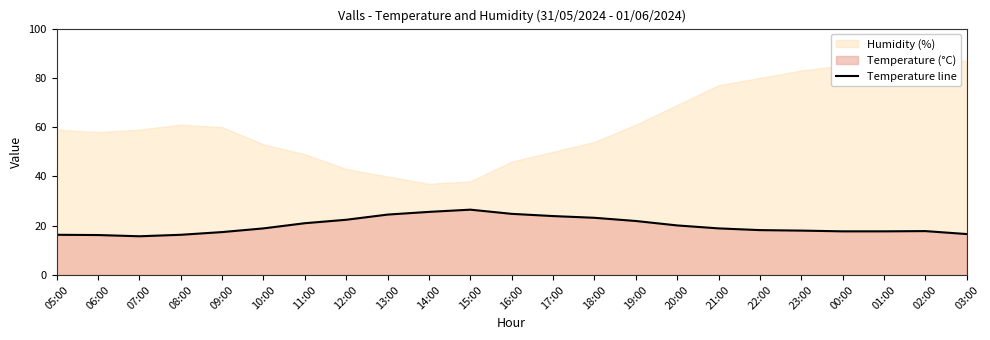

How many interior local valleys (lower than both neighbors) does the data have?

1